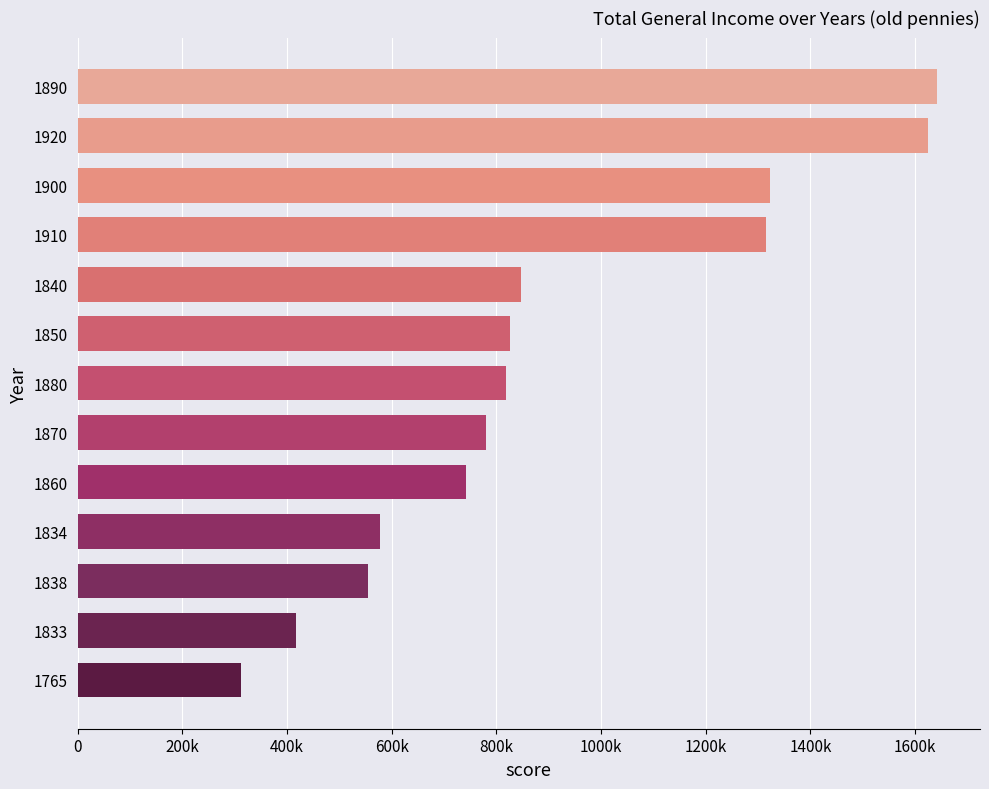

Are the bars horizontal?

Yes